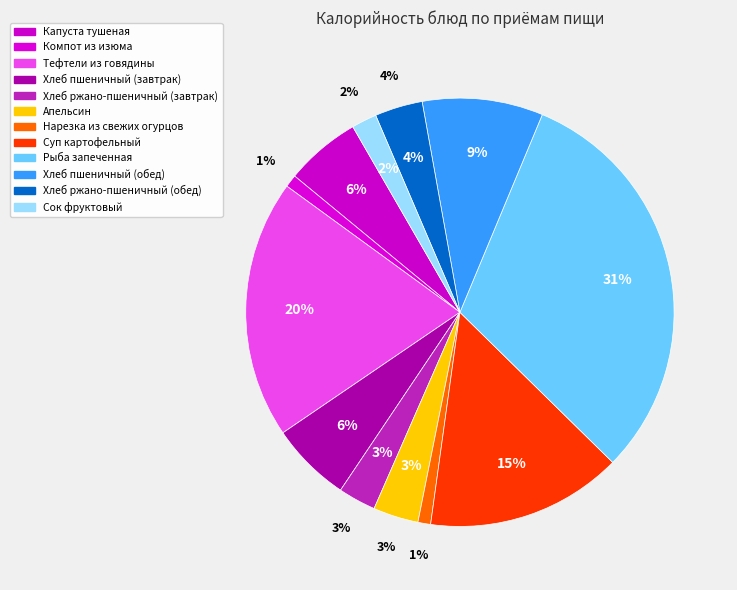

Combined, what portion of the pie is Хлеб ржано-пшеничный (обед) and Нарезка из свежих огурцов?

4.6%